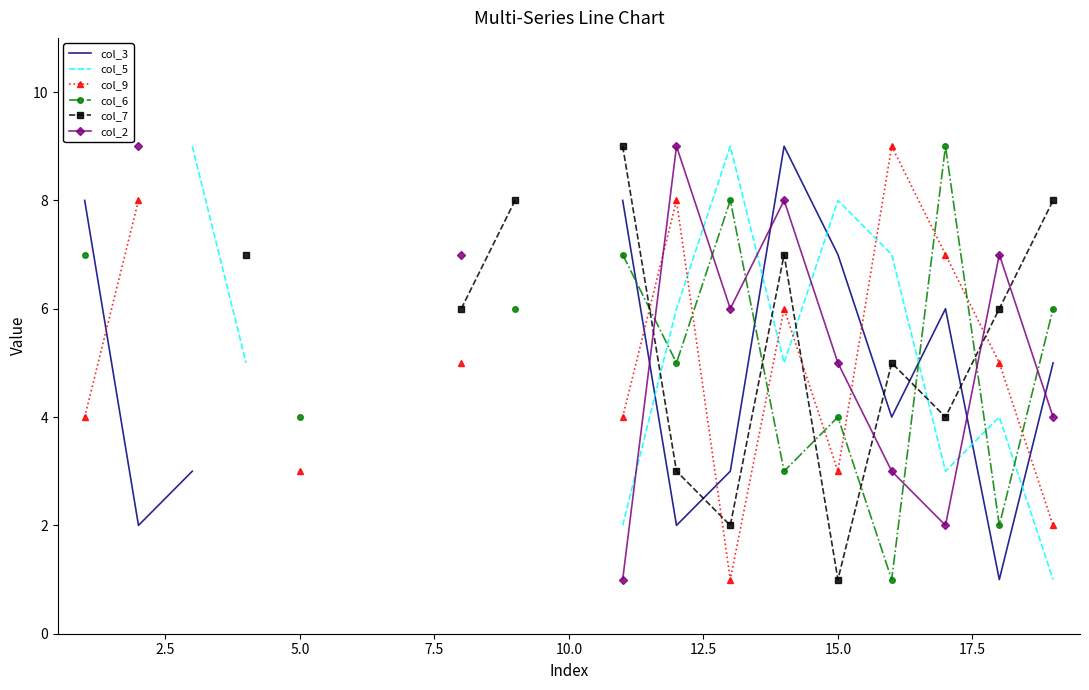

Rank the series by their average value, from lowest to highest.

col_3, col_5, col_9, col_6, col_7, col_2